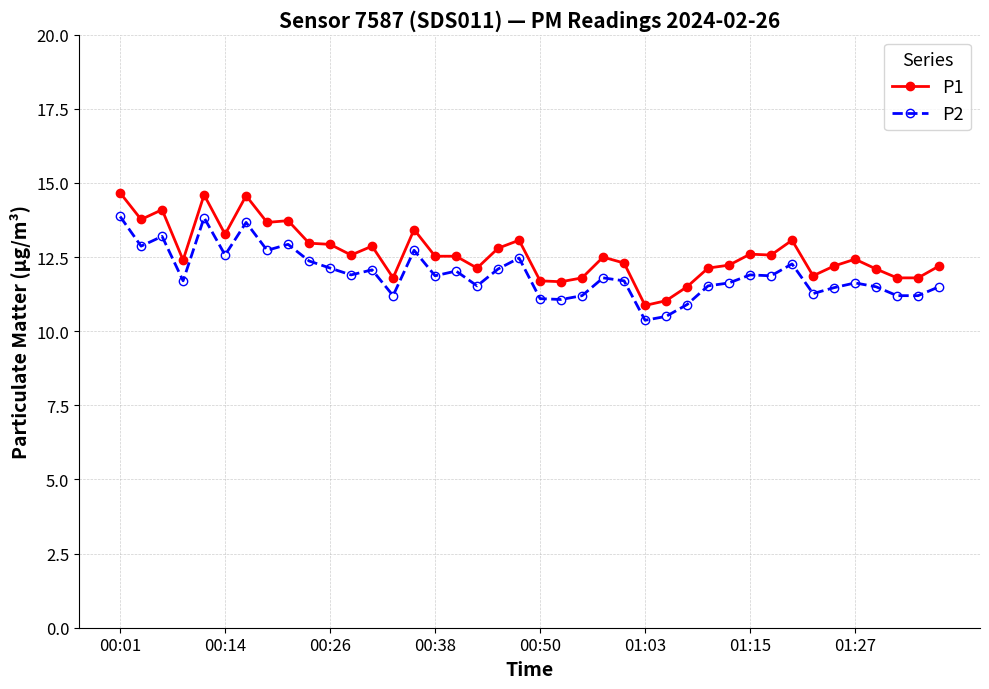

True or false: P1 has more than 1 points higher than both neighbors.

True